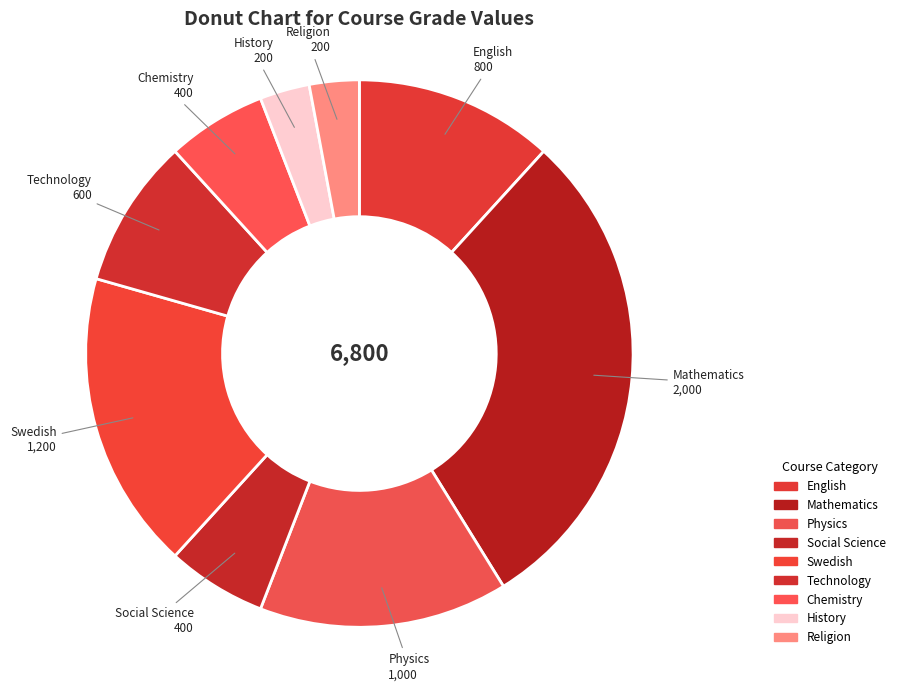

Count the number of slices in the pie.

9